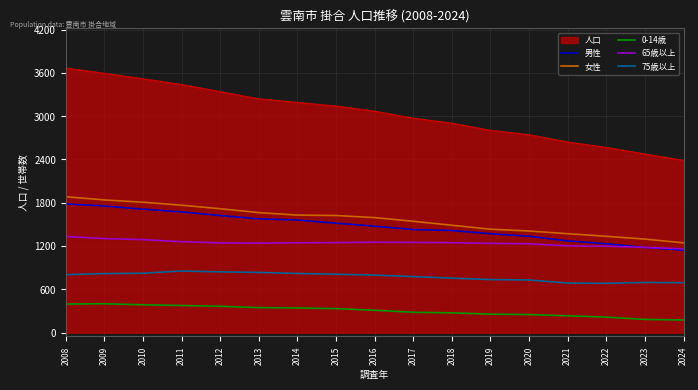

Which series has the largest total across all categories?

人口